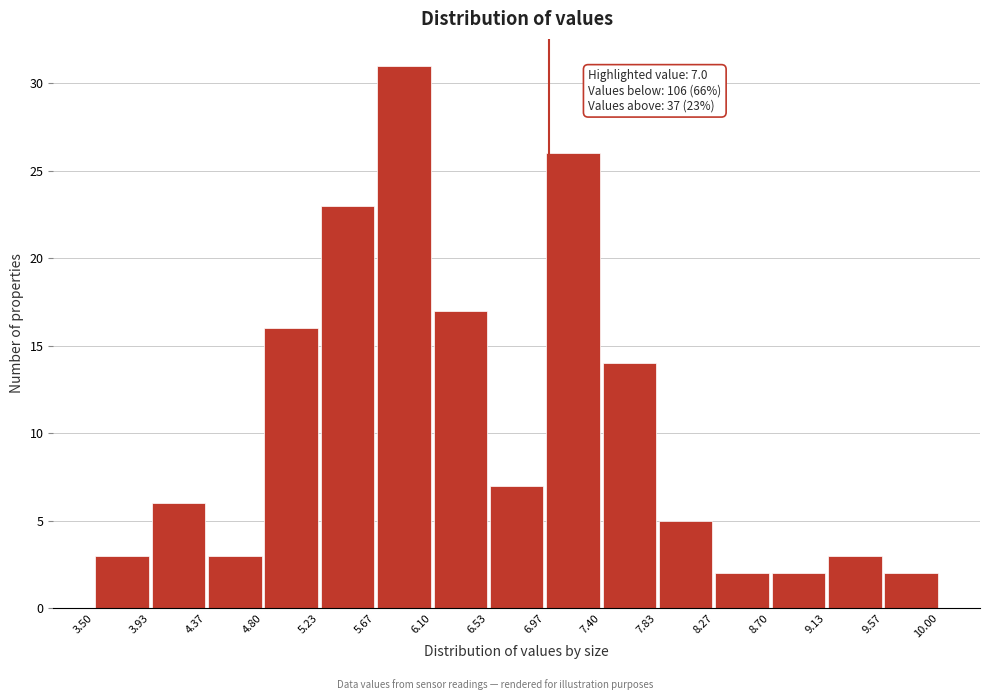

Over which range of the x-axis is the bar tallest?

5.67 to 6.10